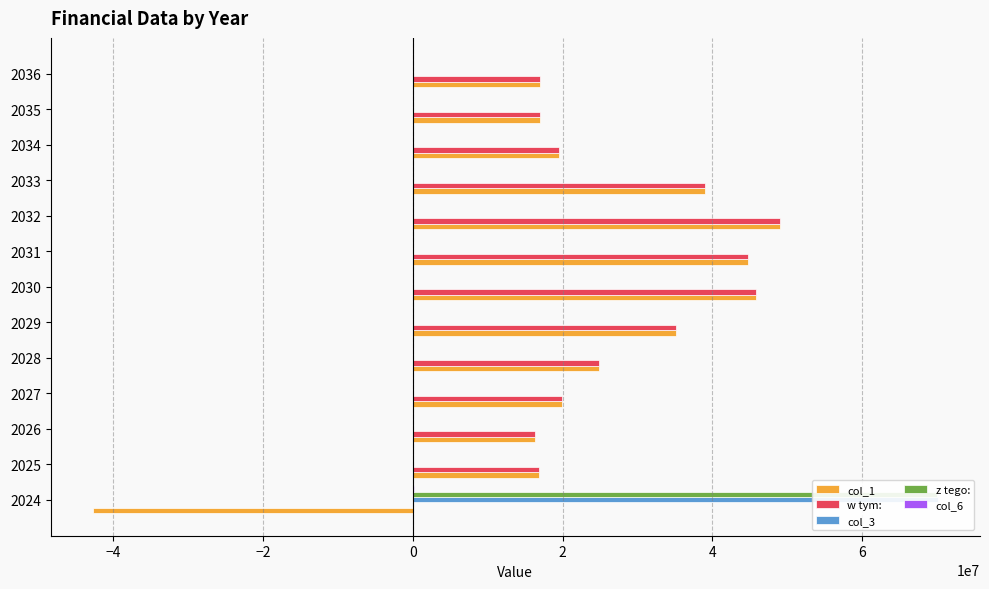

True or false: z tego: has a value of 48917193.0 at 2036.

False